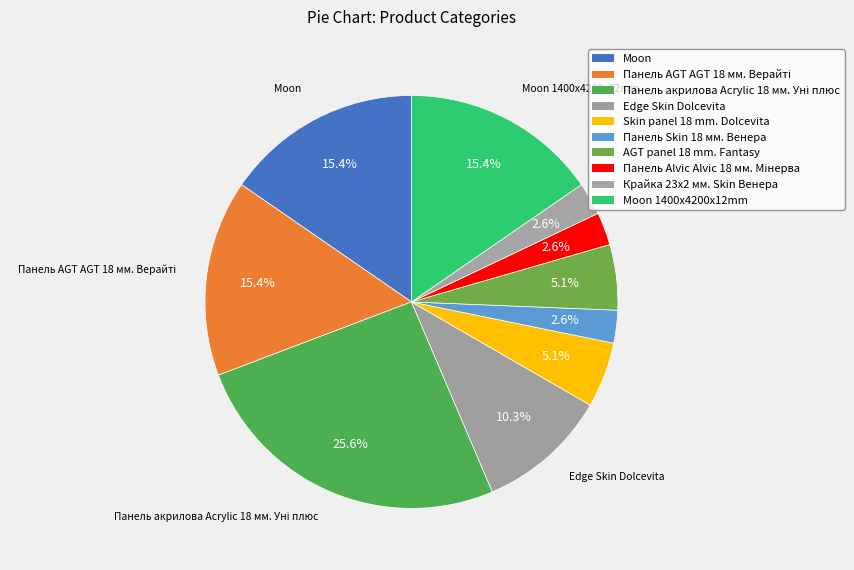

Count the number of slices in the pie.

10